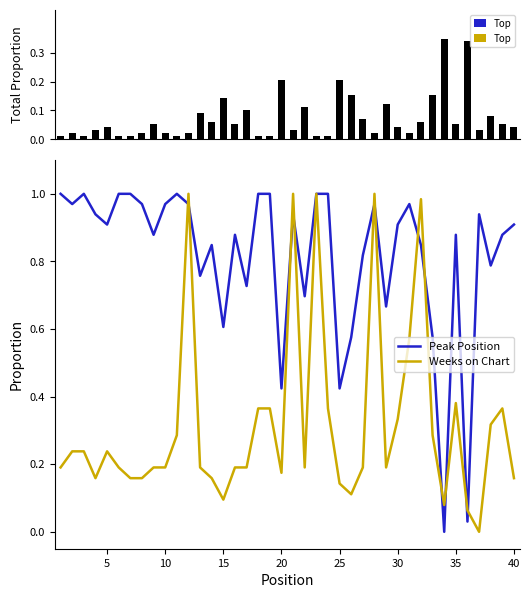

The Peak Position series shows 0.3 at 23. True or false?

False